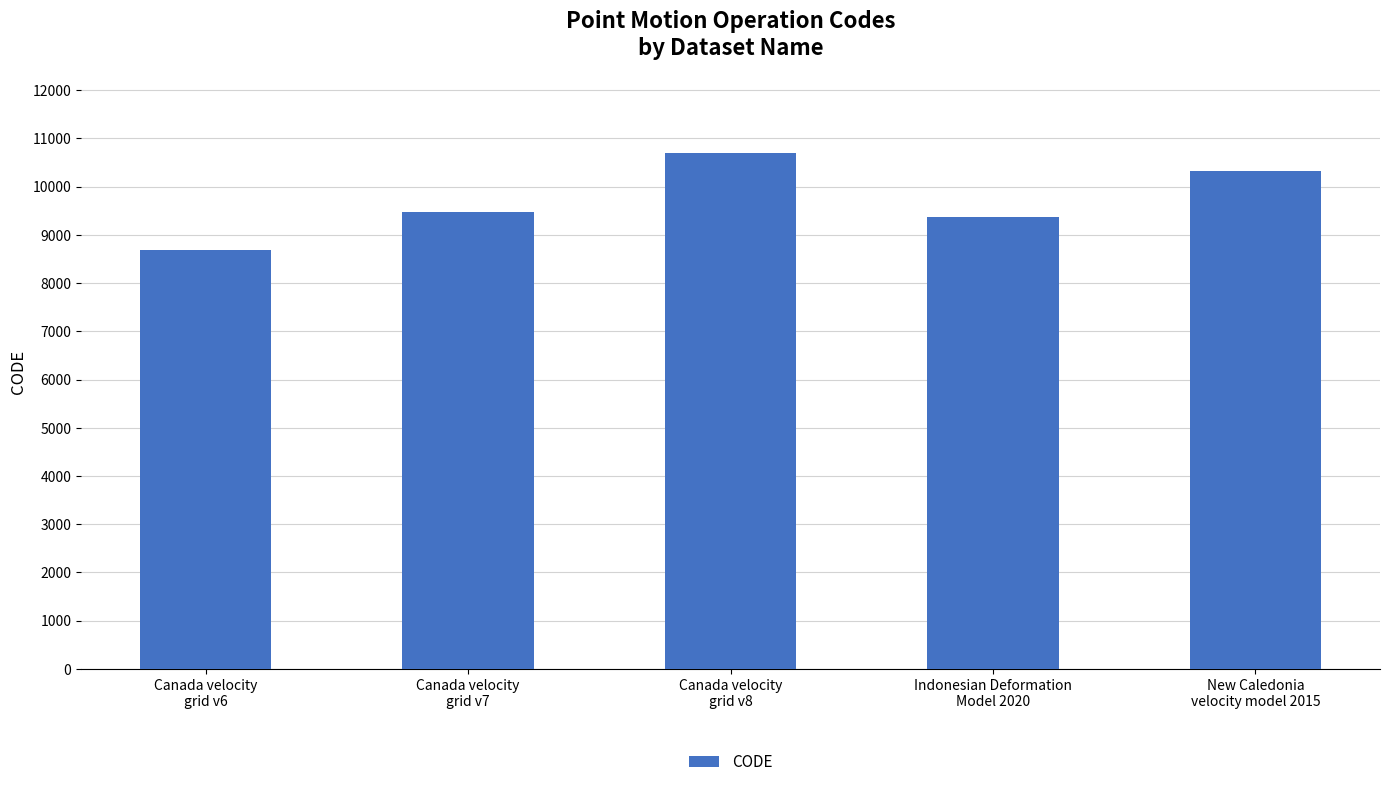

What position from the left is Indonesian Deformation
Model 2020?

4